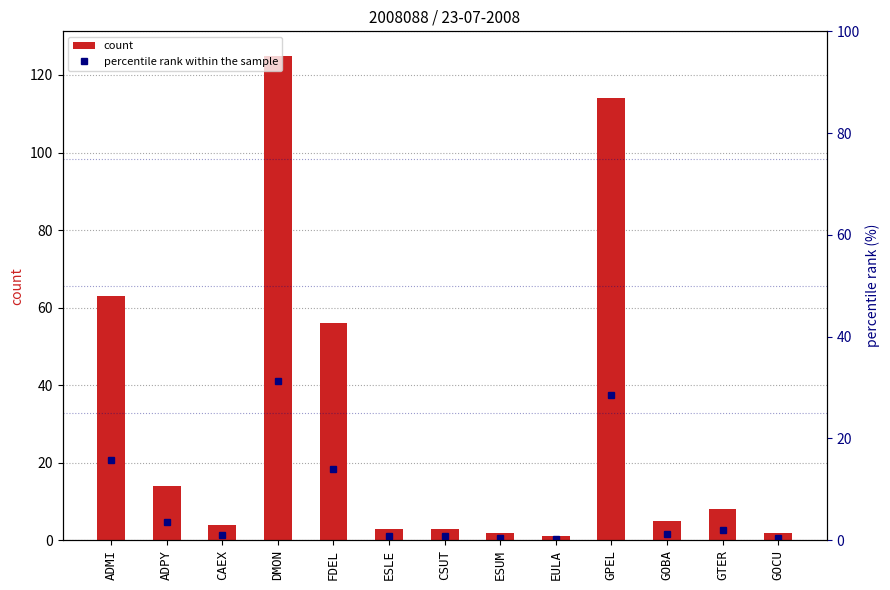

Which series has the widest spread of values?

count